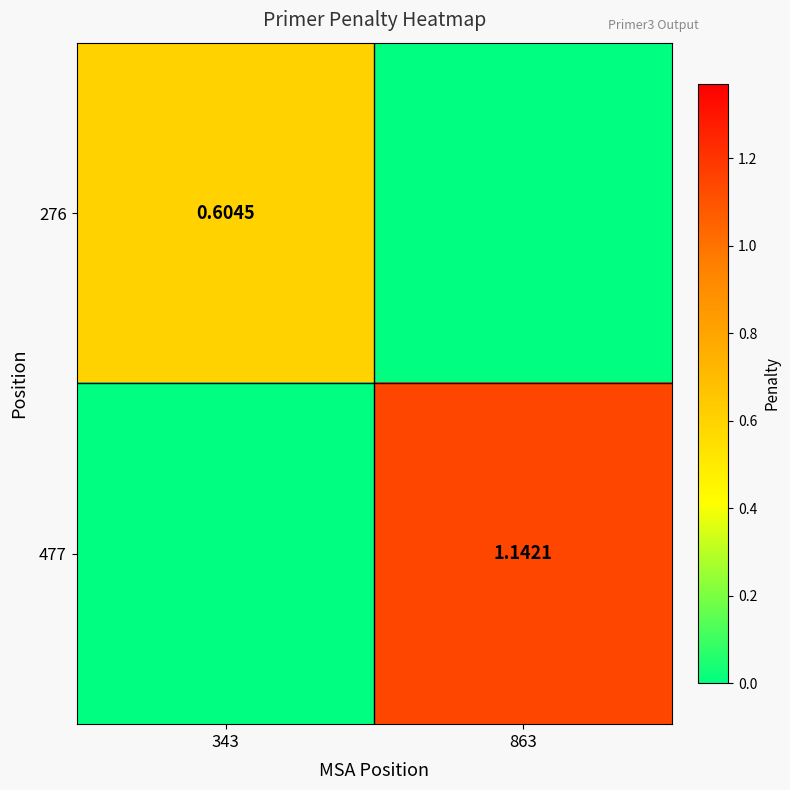

What is the greatest value displayed?

1.1